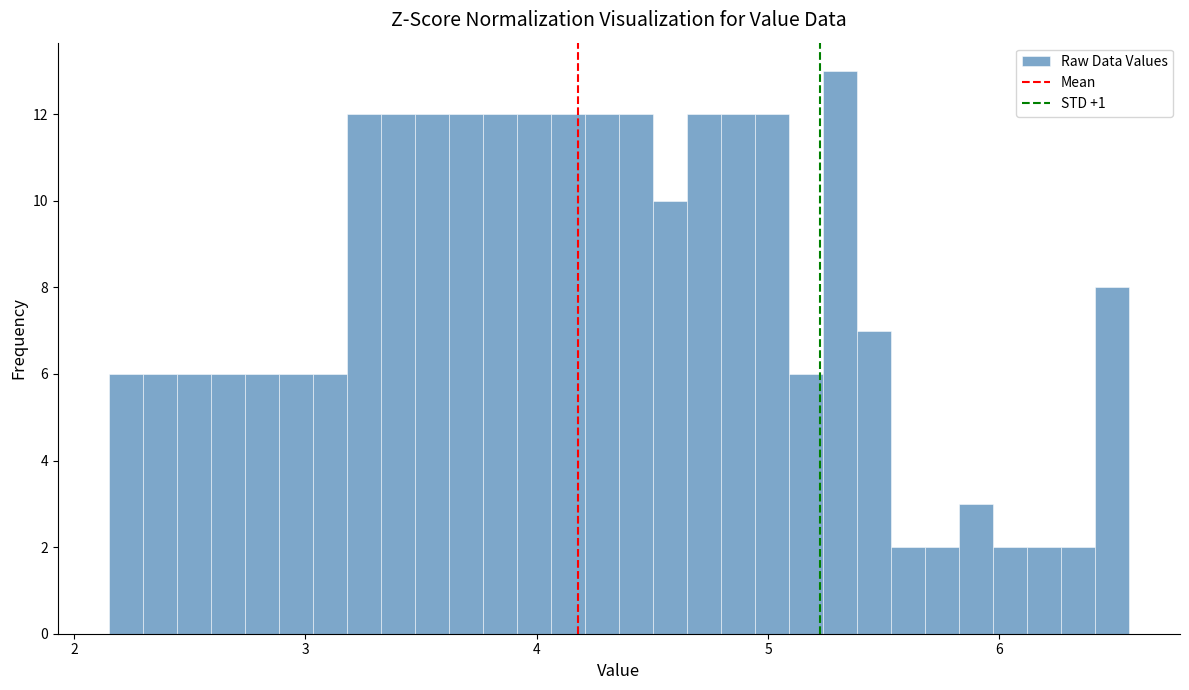

Around what value on the x-axis is the tallest bar? Give the approximate position of its centre, as read against the axis.

5.3